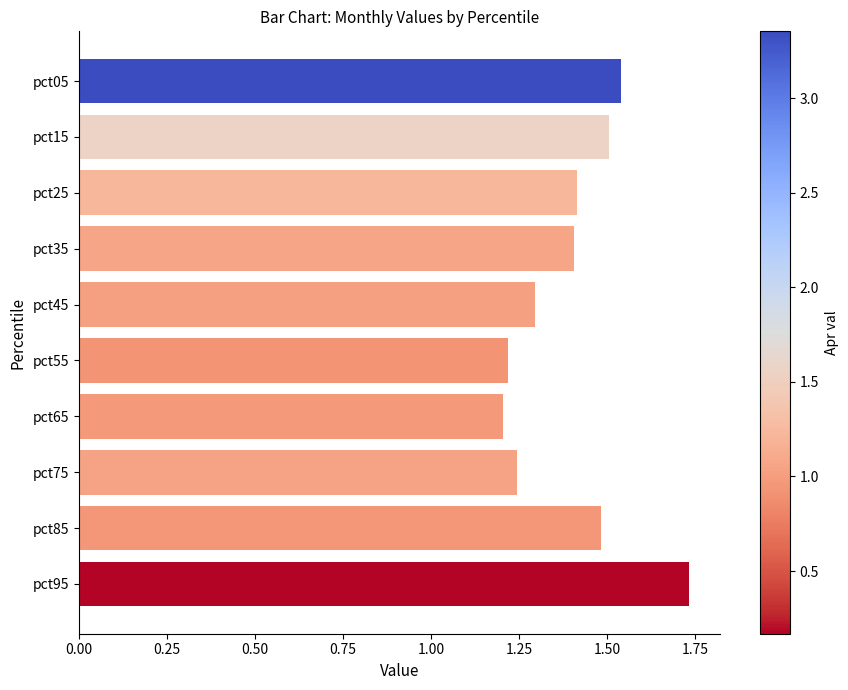

What is the average value?

1.4